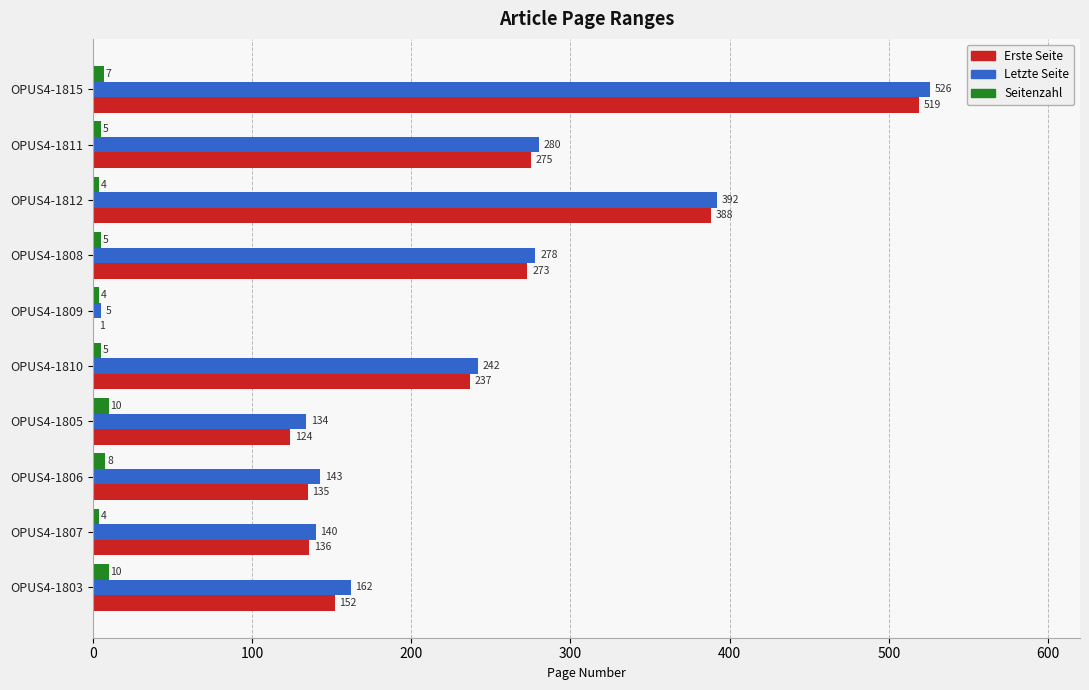

True or false: Erste Seite has a value of 519 at OPUS4-1815.

True